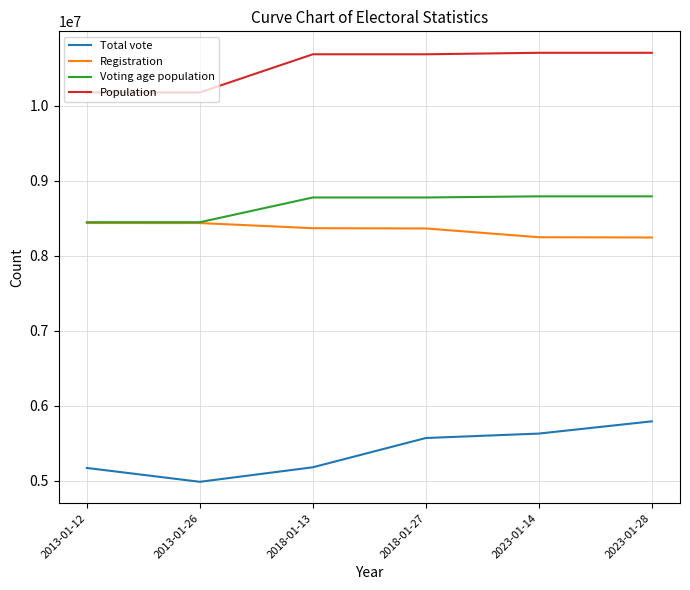

Read the Registration value at 2018-01-27.

8362987